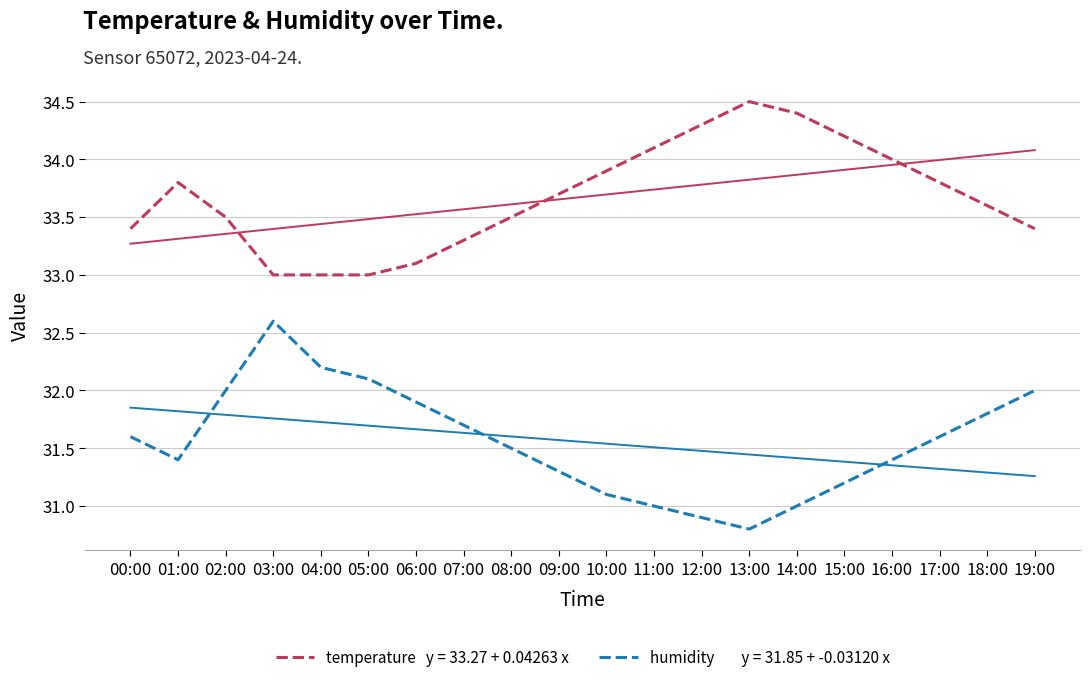

What is the difference between the highest and lowest values at 06:00?

1.2